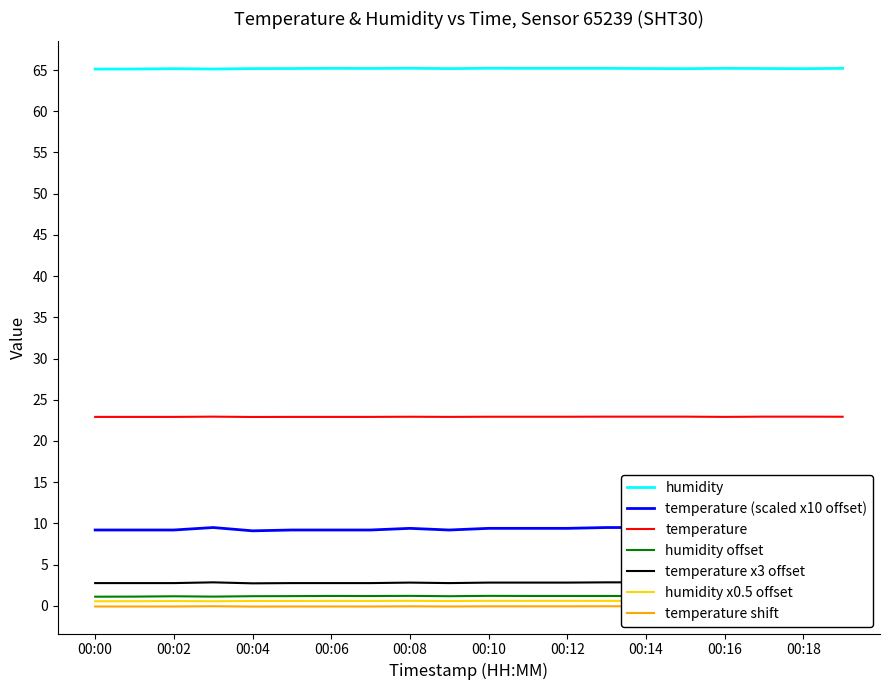

Which series changed the most between 00:16 and 00:18?

temperature